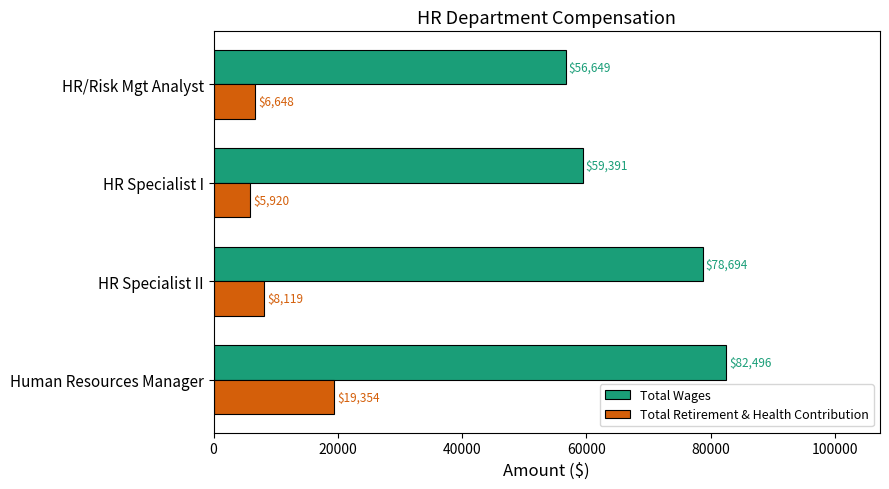

Which series has the widest spread of values?

Total Wages